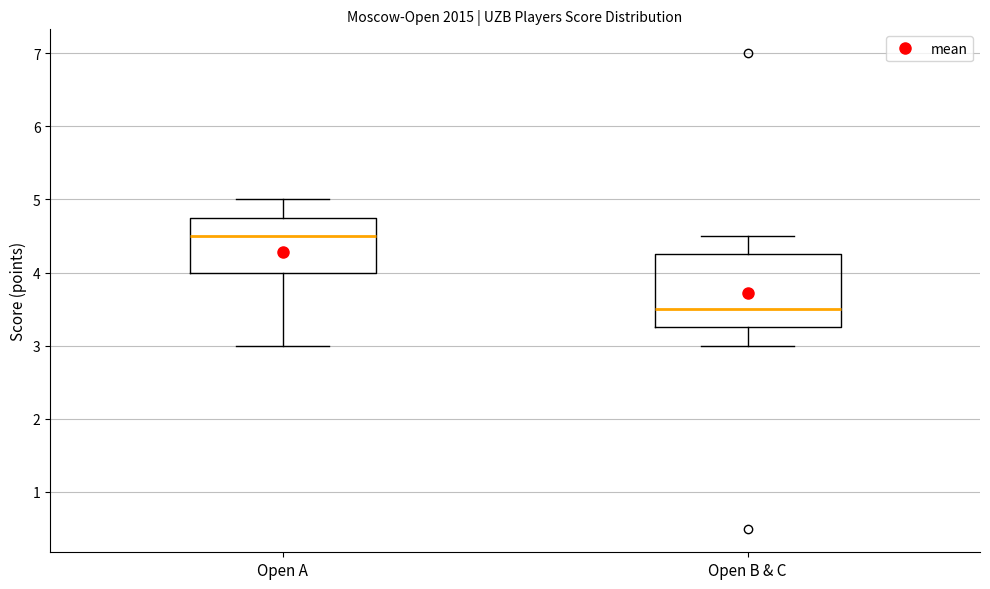

Reading left to right, transcribe this box plot: for each box, give where its median line is, the range the box spans, and where its two whiskers end, as read against the y-axis. The values are not printed on the chart, so give them approximately, as read against the axis.

Open A: median 4.5, box 4.0 to 4.8, whiskers 3.0 to 5.0
Open B & C: median 3.5, box 3.3 to 4.3, whiskers 3.0 to 4.5